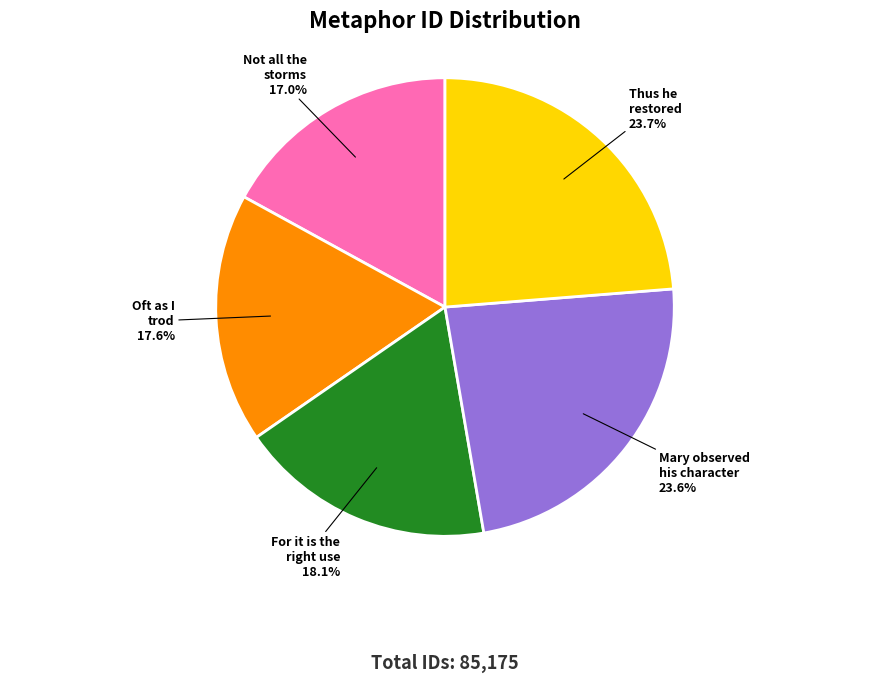

Count the number of slices in the pie.

5